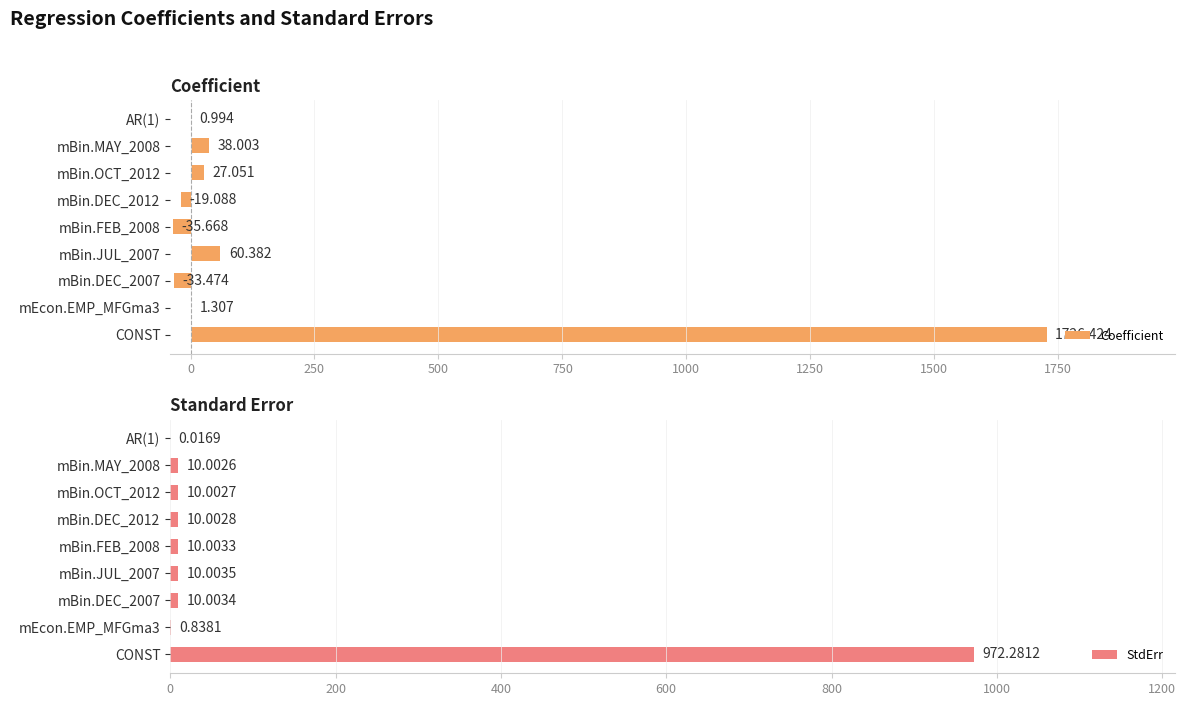

How many values in the StdErr series are below 10?

2